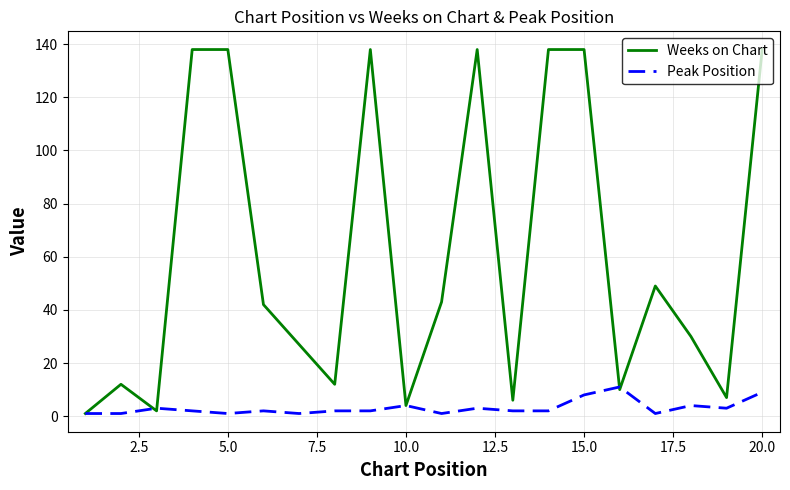

Rank the series by their average value, from lowest to highest.

Peak Position, Weeks on Chart